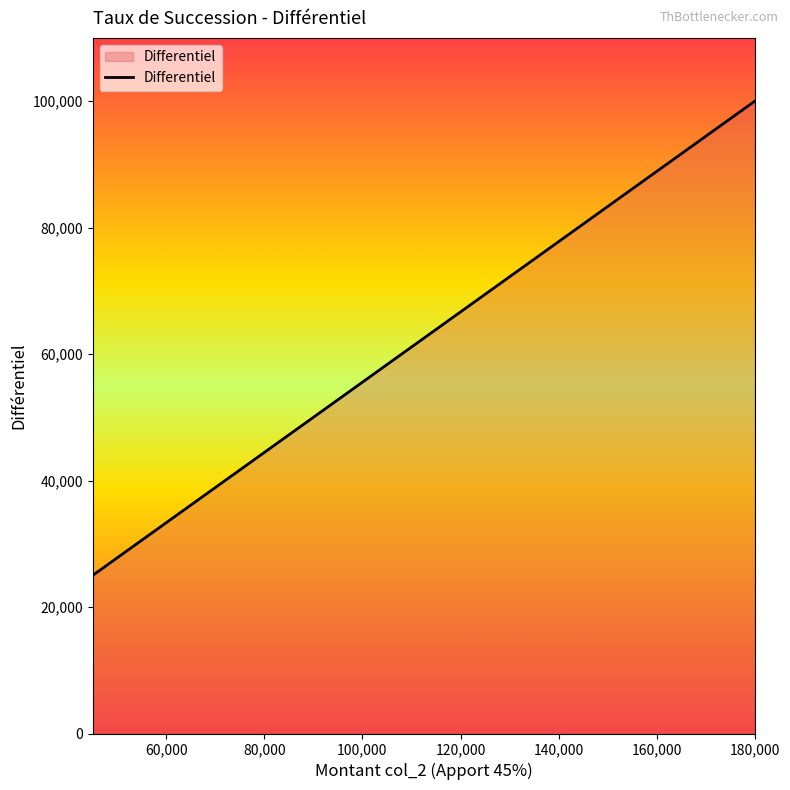

True or false: the data has more than 1 interior local peaks.

False